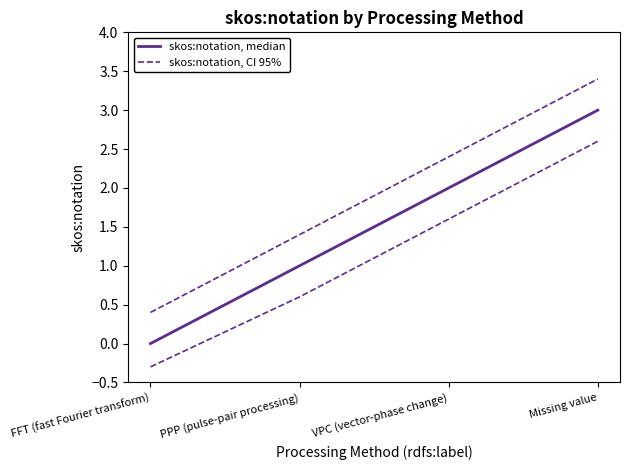

True or false: skos:notation, CI 95% has more than 0 interior local peaks.

False